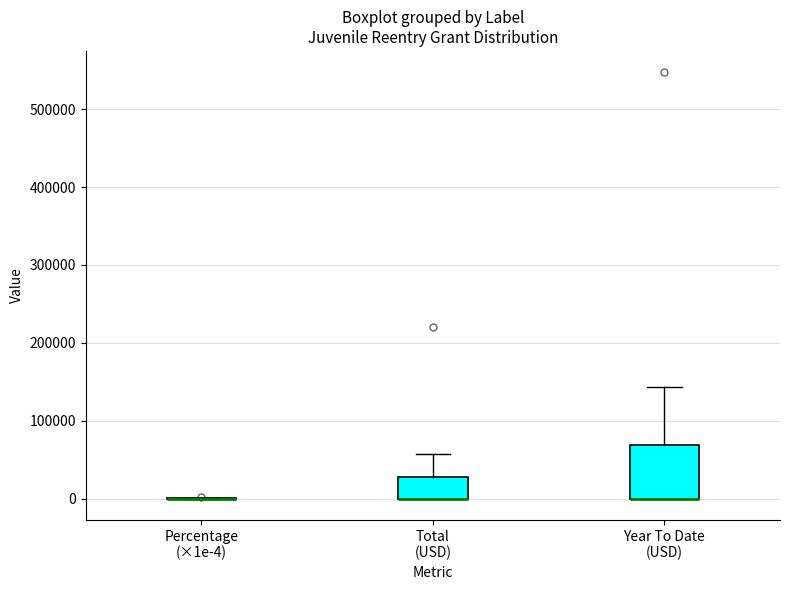

Reading left to right, read every box against the y-axis: the position of its median line, the range the box covers, and the ends of its whiskers. The values are not printed on the chart, so give them approximately, as read against the axis.

Percentage (×1e-4): box collapsed to a line at 0, whiskers 0 to 0
Total (USD): median 0 (drawn on the box's lower edge), box 0 to 30000, whiskers 0 to 60000
Year To Date (USD): median 0 (drawn on the box's lower edge), box 0 to 70000, whiskers 0 to 140000